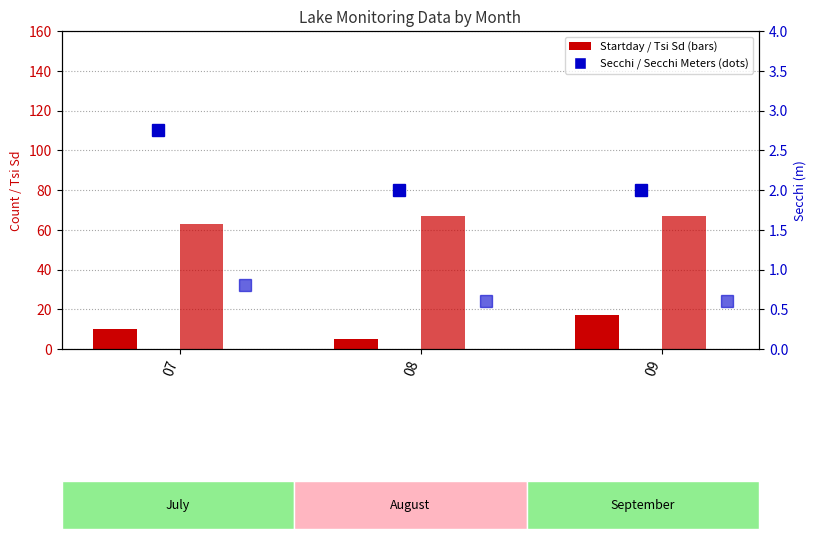

What is the sum of all Tsi Sd values?

197.0